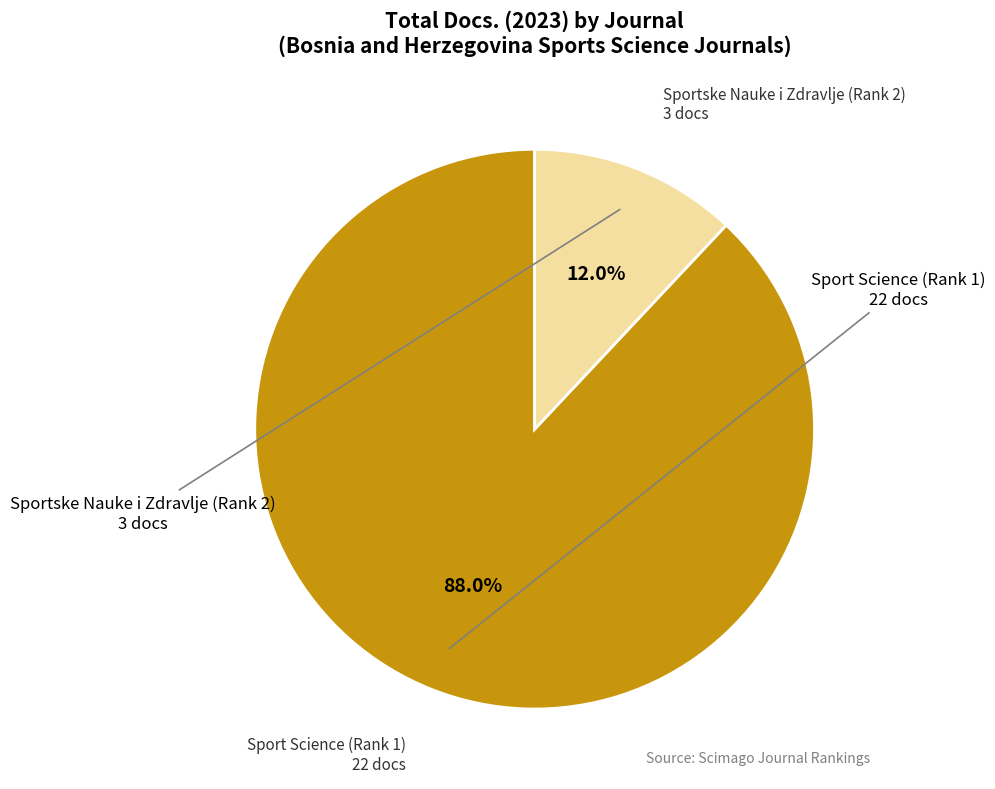

Is there a majority slice in this chart?

Yes